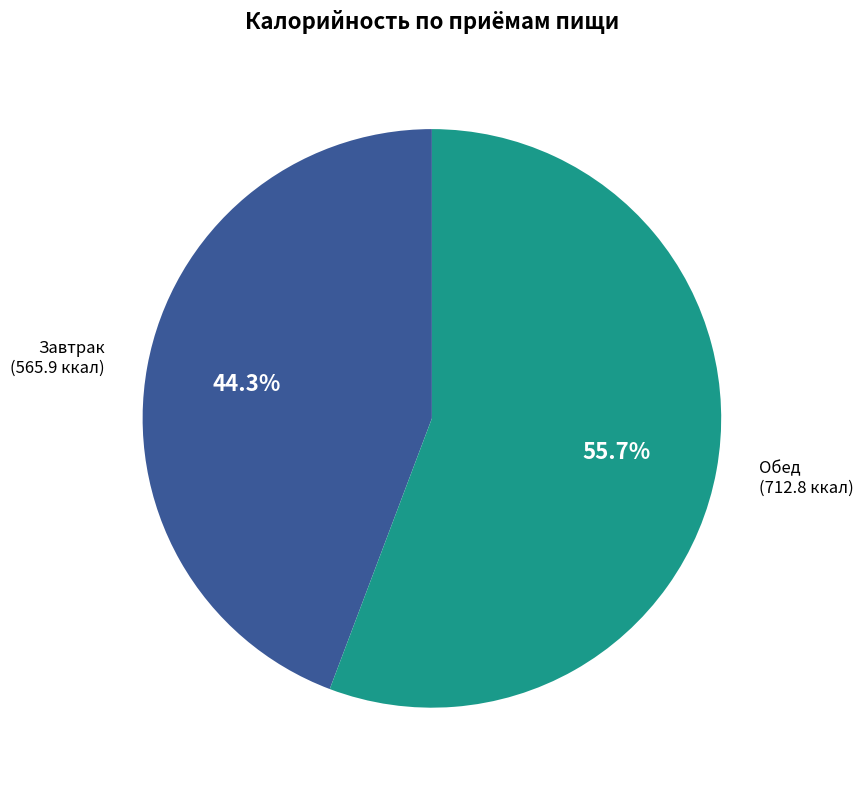

Count the number of slices in the pie.

2